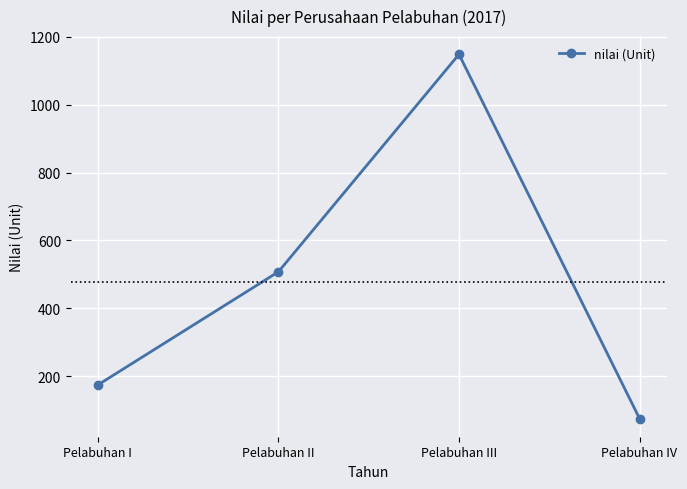

What position from the left is Pelabuhan I?

1